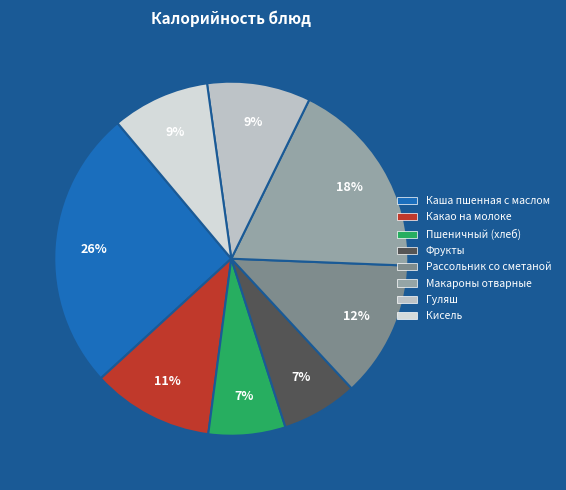

Is it true that Макароны отварные is 18% of the pie?

True